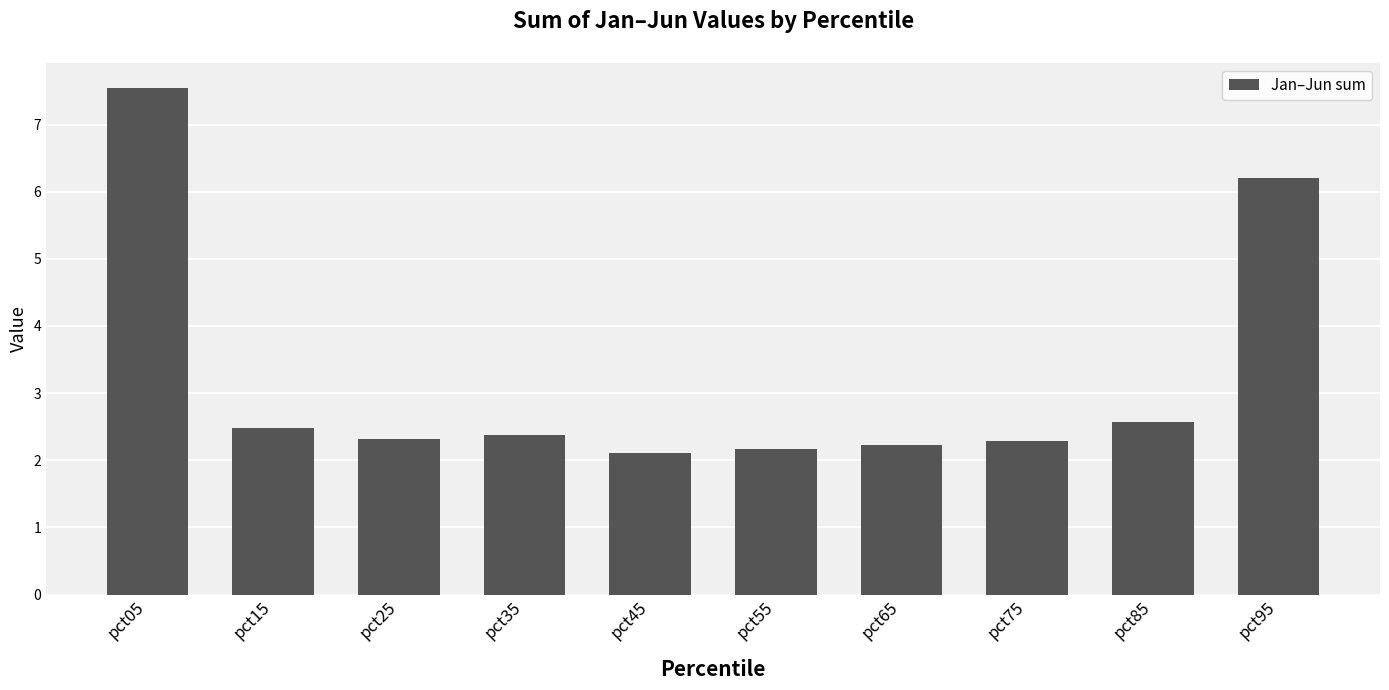

What is the value of the 1st bar from the left?

7.5